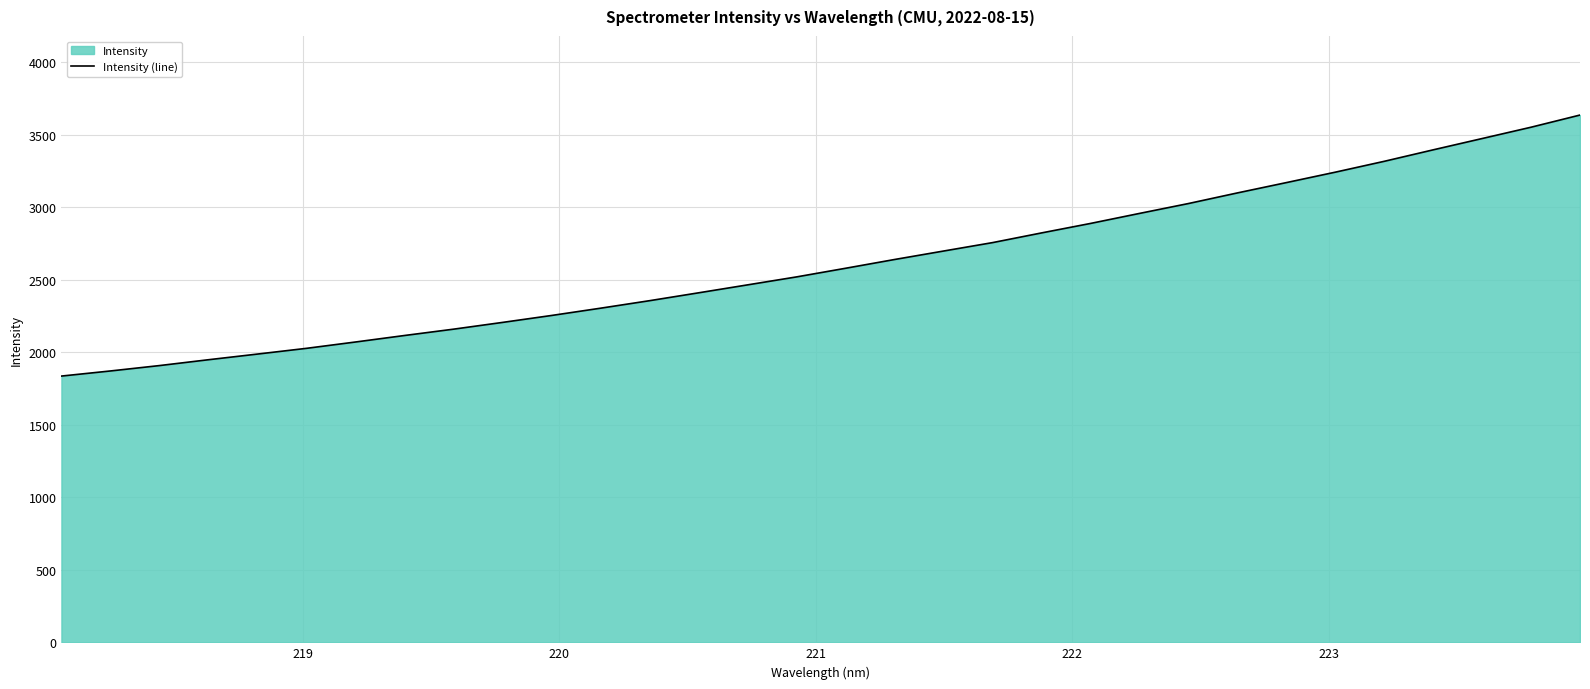

What is the difference between the maximum and minimum values?

1800.3